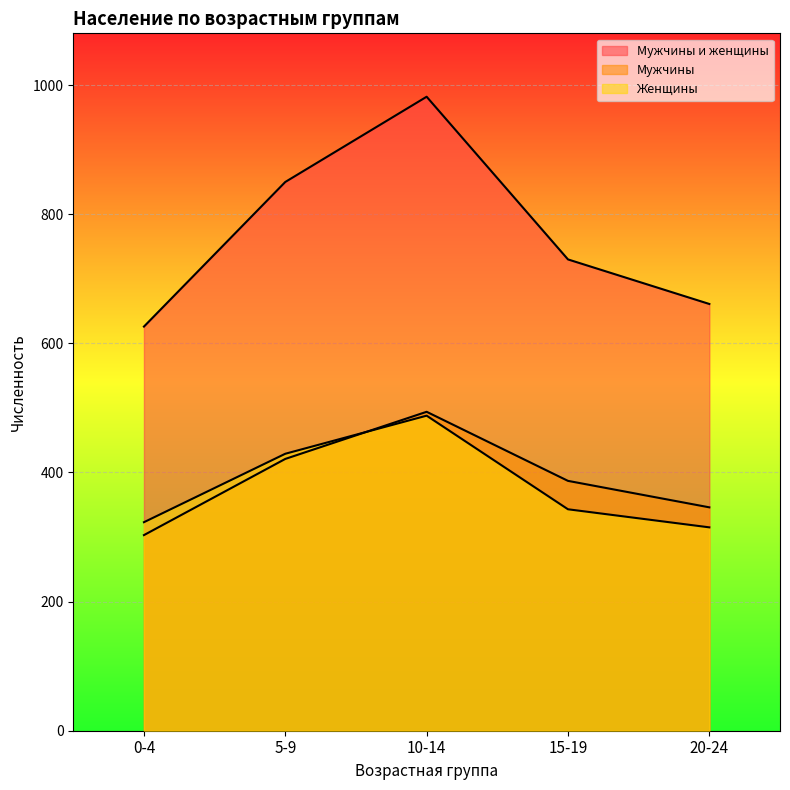

Does the chart display data point markers on the line(s)?

No